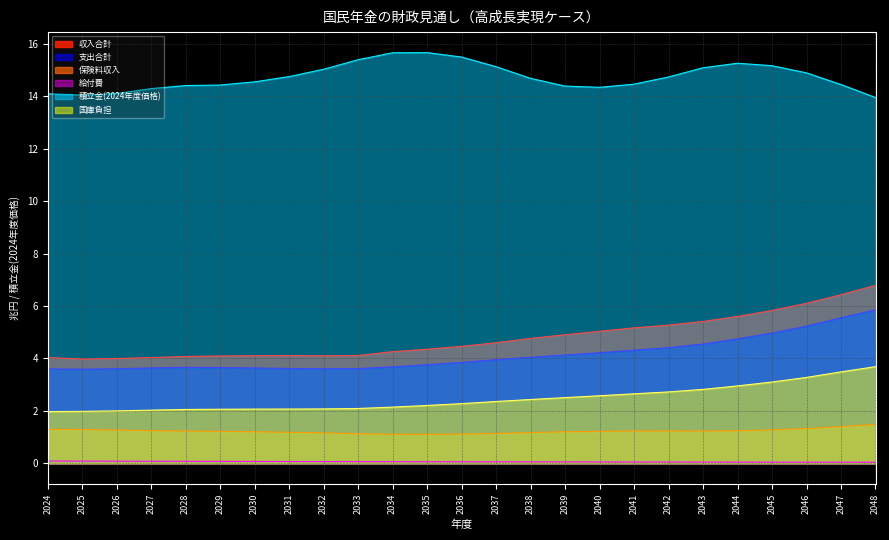

What value does the 保険料収入 series have at 2045?

1.3